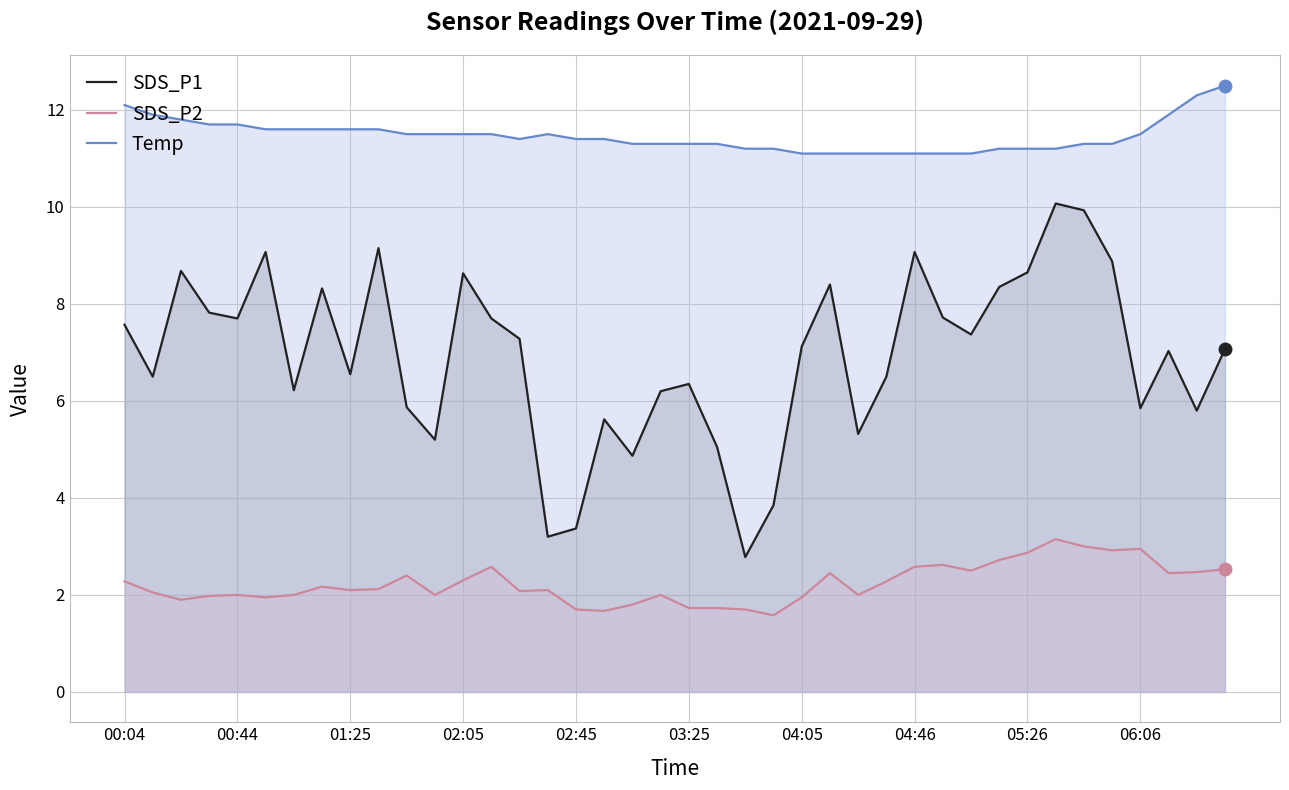

How many lines are shown in the chart?

3